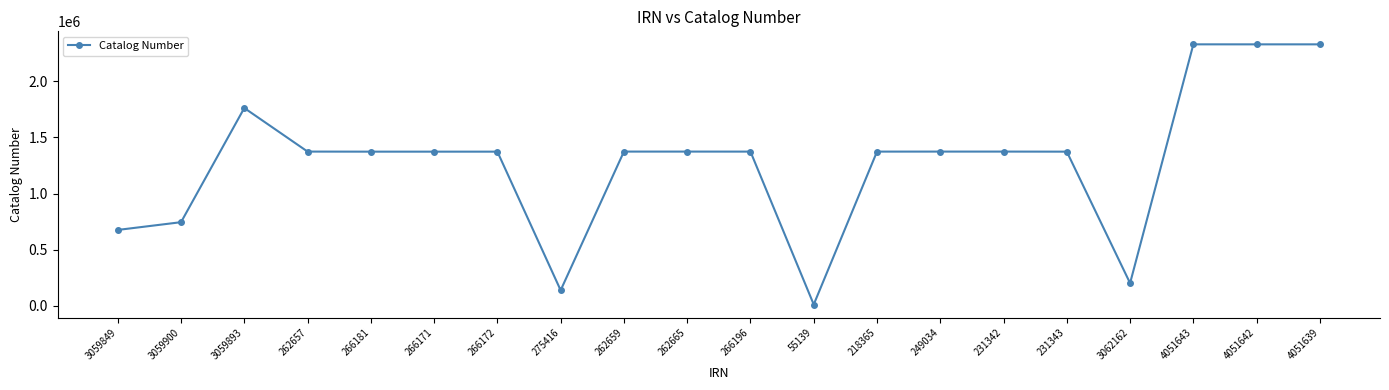

True or false: the data shows 744901 at 3059900.

True